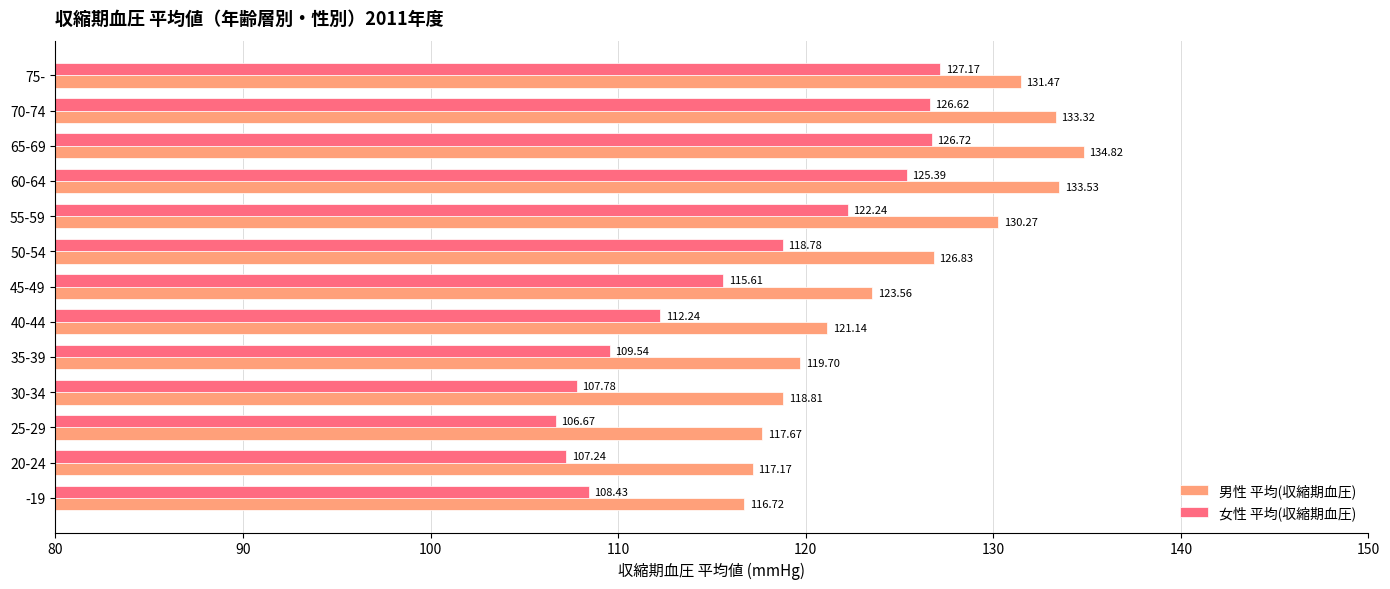

Rank the series by their average value, from highest to lowest.

男性 平均(収縮期血圧), 女性 平均(収縮期血圧)